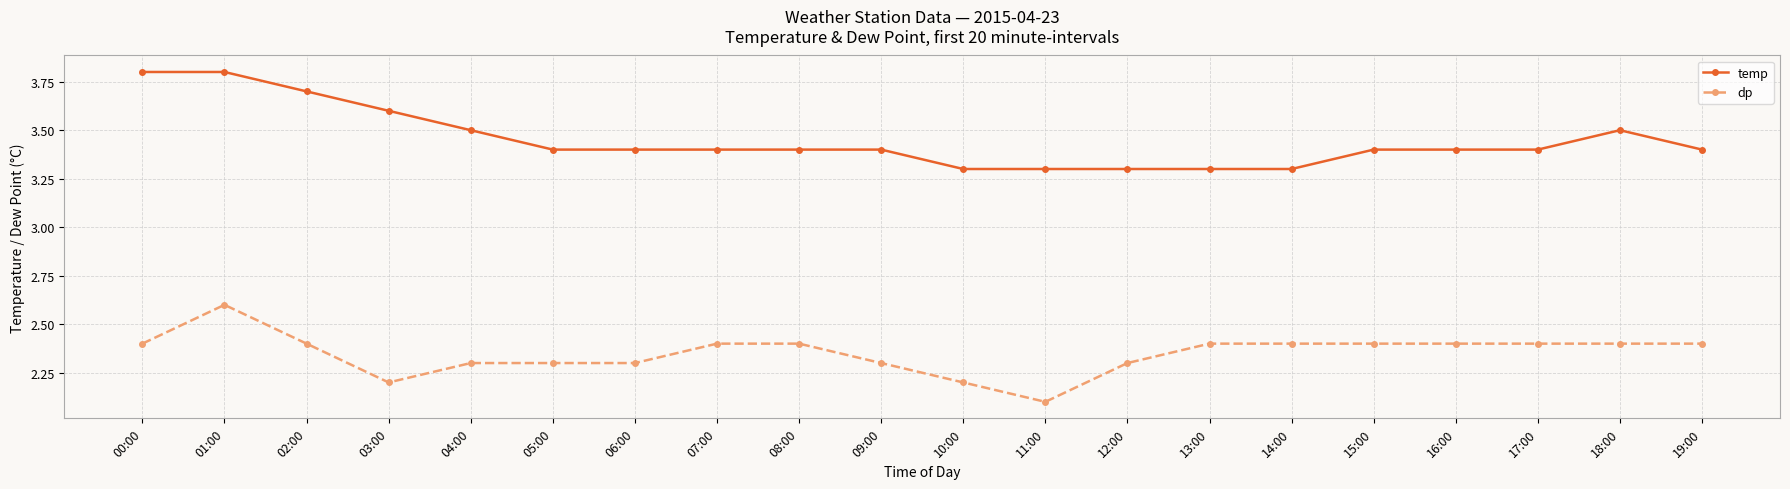

Is it true that temp equals 3.4 at 17:00?

True